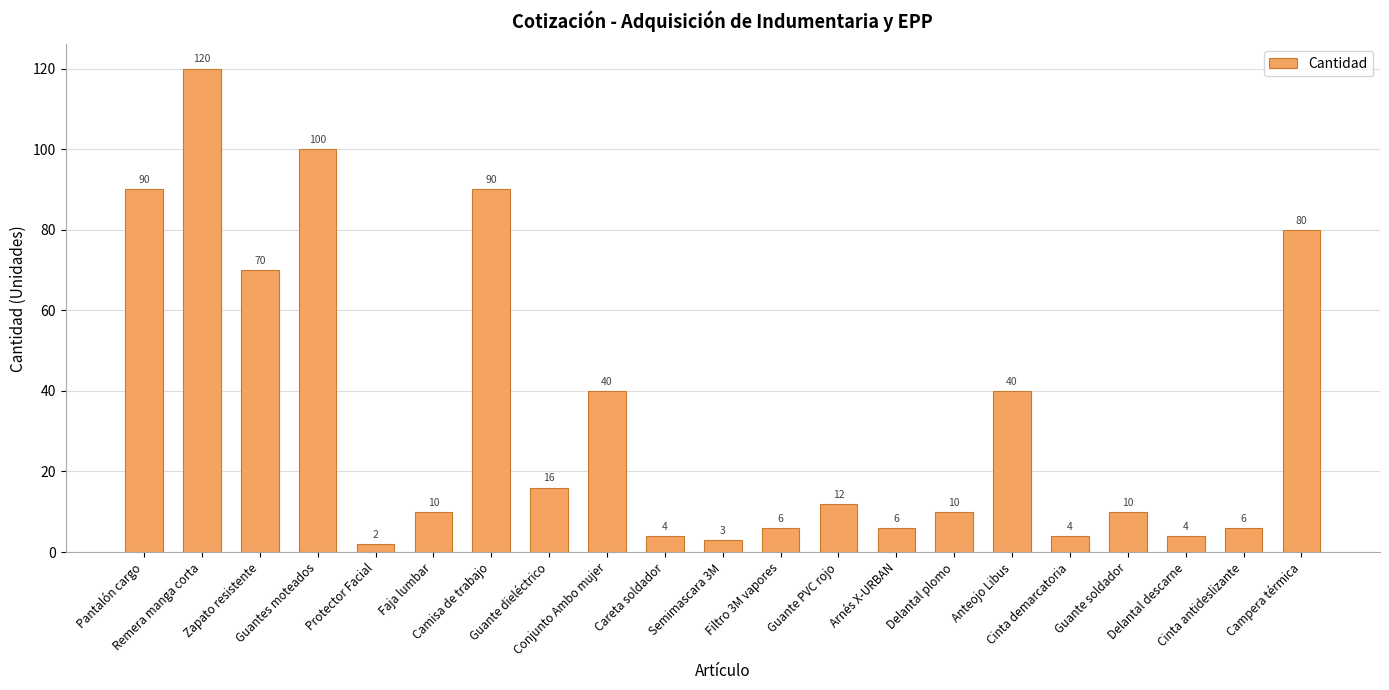

What is the value of the 15th bar from the left?

10